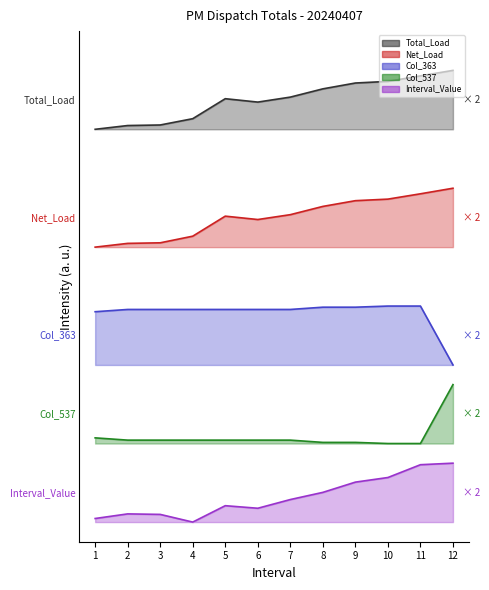

Where is Col_537 nearest to the value 274?

1